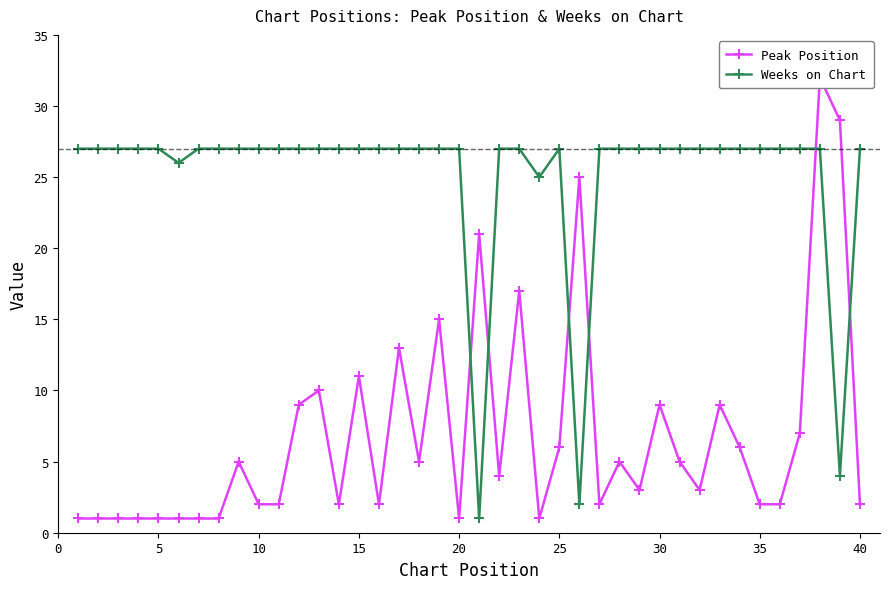

What is the highest value of the Weeks on Chart series?

27